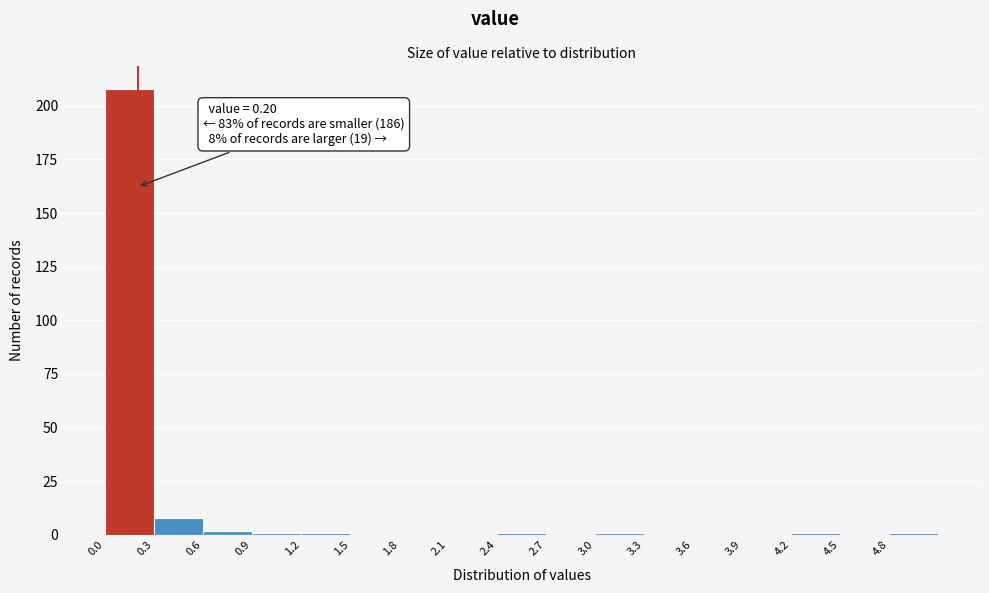

Which range on the x-axis has the tallest bar?

0.0 to 0.3